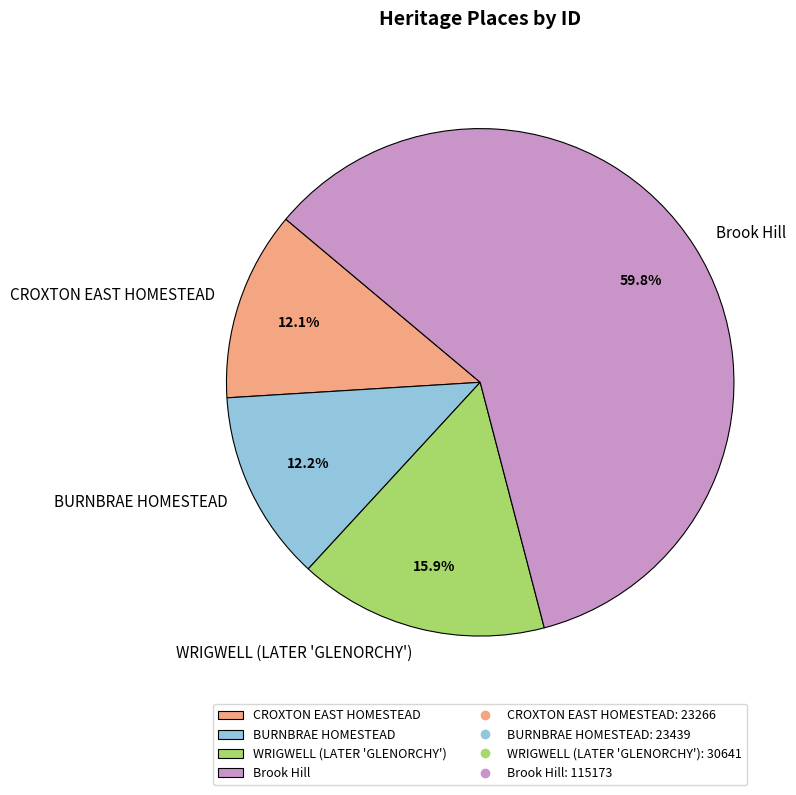

What is the largest slice in the pie chart?

Brook Hill